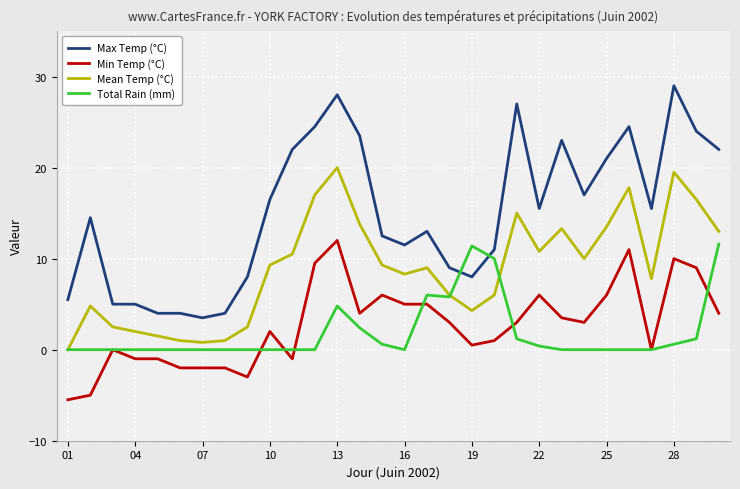

Reading right to left, what are all the values shown in this chart?

Max Temp (°C): 22.0	24.0	29.0	15.5	24.5	21.0	17.0	23.0	15.5	27.0	11.0	8.0	9.0	13.0	11.5	12.5	23.5	28.0	24.5	22.0	16.5	8.0	4.0	3.5	4.0	4.0	5.0	5.0	14.5	5.5
Min Temp (°C): 4.0	9.0	10.0	0.0	11.0	6.0	3.0	3.5	6.0	3.0	1.0	0.5	3.0	5.0	5.0	6.0	4.0	12.0	9.5	-1.0	2.0	-3.0	-2.0	-2.0	-2.0	-1.0	-1.0	0.0	-5.0	-5.5
Mean Temp (°C): 13.0	16.5	19.5	7.8	17.8	13.5	10.0	13.3	10.8	15.0	6.0	4.3	6.0	9.0	8.3	9.3	13.8	20.0	17.0	10.5	9.3	2.5	1.0	0.8	1.0	1.5	2.0	2.5	4.8	0.0
Total Rain (mm): 11.6	1.2	0.6	0.0	0.0	0.0	0.0	0.0	0.4	1.2	10.0	11.4	5.8	6.0	0.0	0.6	2.4	4.8	0.0	0.0	0.0	0.0	0.0	0.0	0.0	0.0	0.0	0.0	0.0	0.0